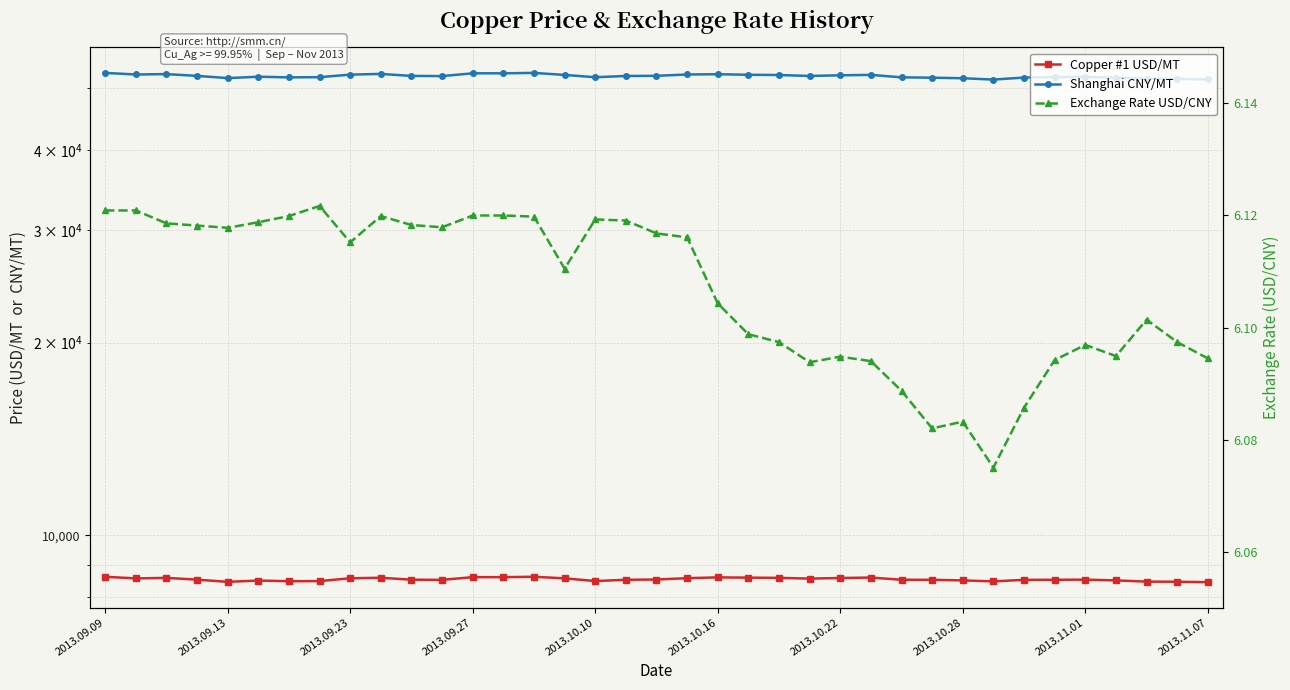

True or false: Exchange Rate USD/CNY and Shanghai CNY/MT cross at least once.

False